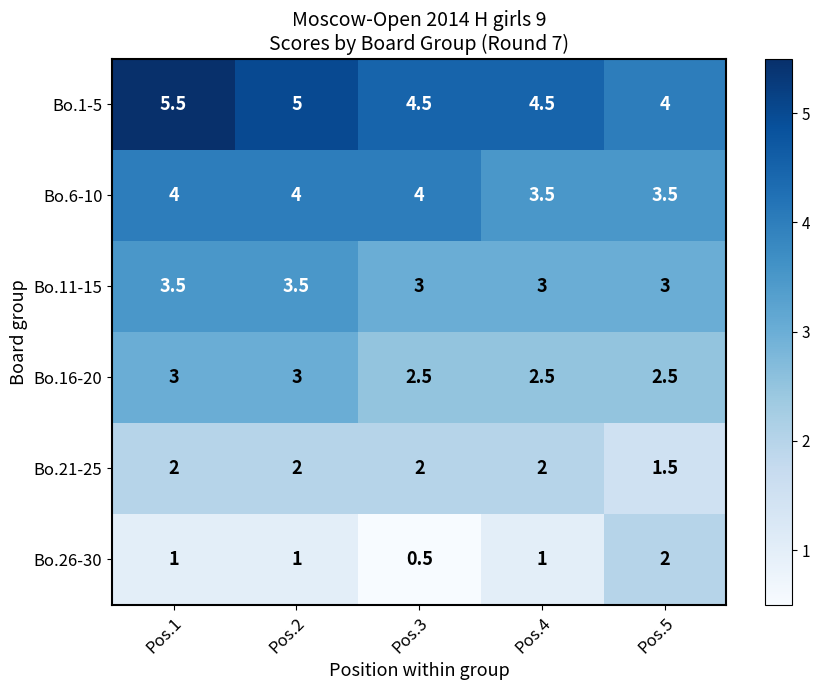

At Pos.4, list the series in order from largest to smallest.

Bo.1-5, Bo.6-10, Bo.11-15, Bo.16-20, Bo.21-25, Bo.26-30